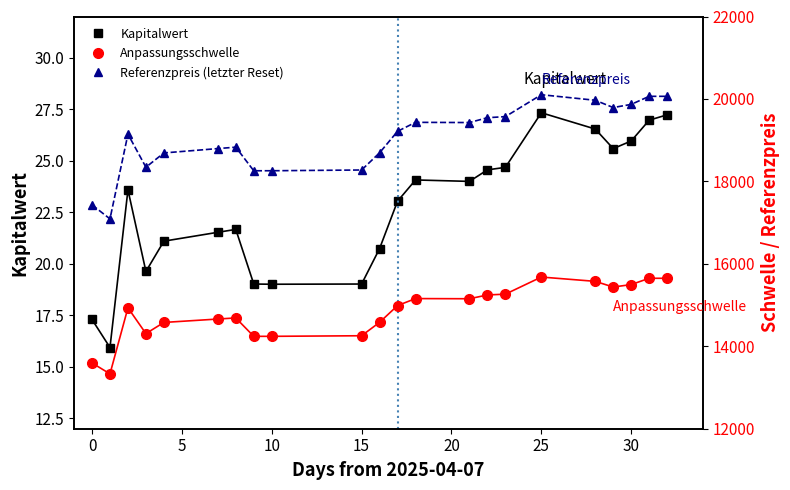

How many lines are shown in the chart?

3